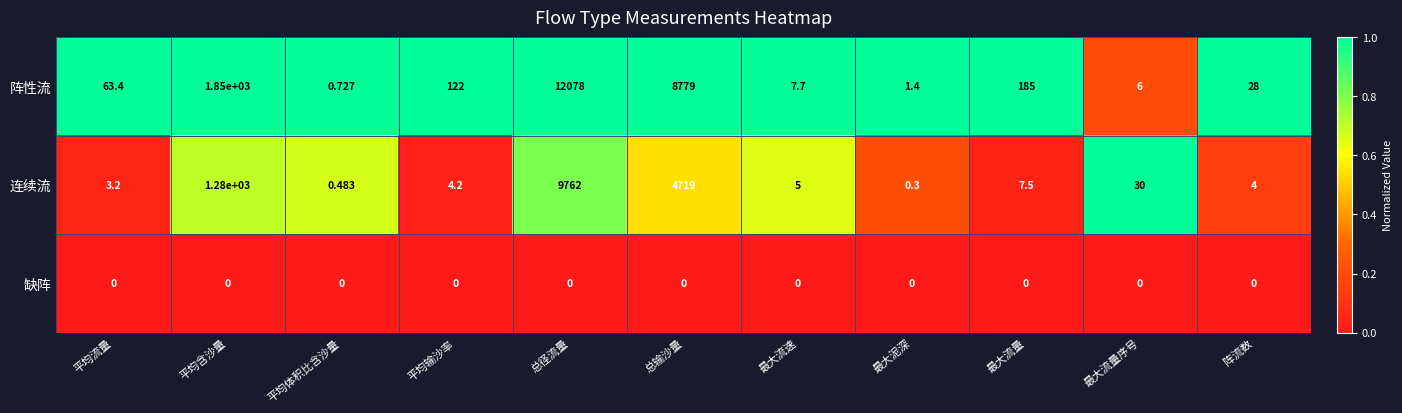

At 平均流量, list the series in order from smallest to largest.

缺阵, 连续流, 阵性流